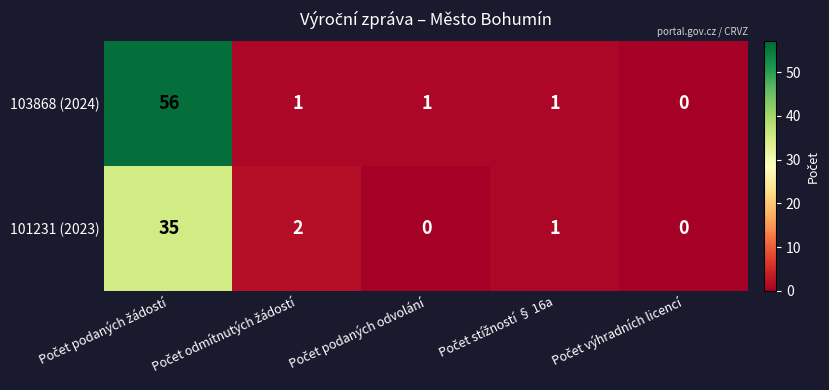

What is the sum of all 101231 (2023) values?

38